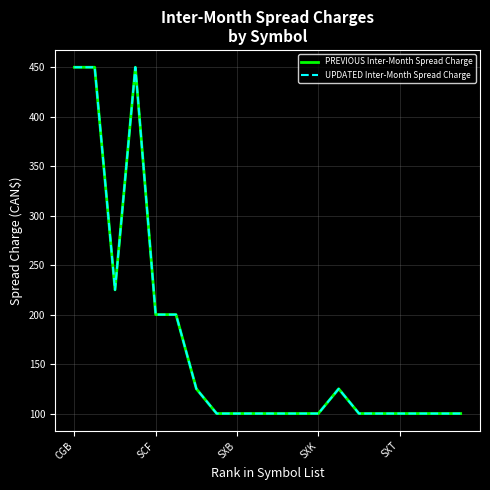

Does the chart display data point markers on the line(s)?

No